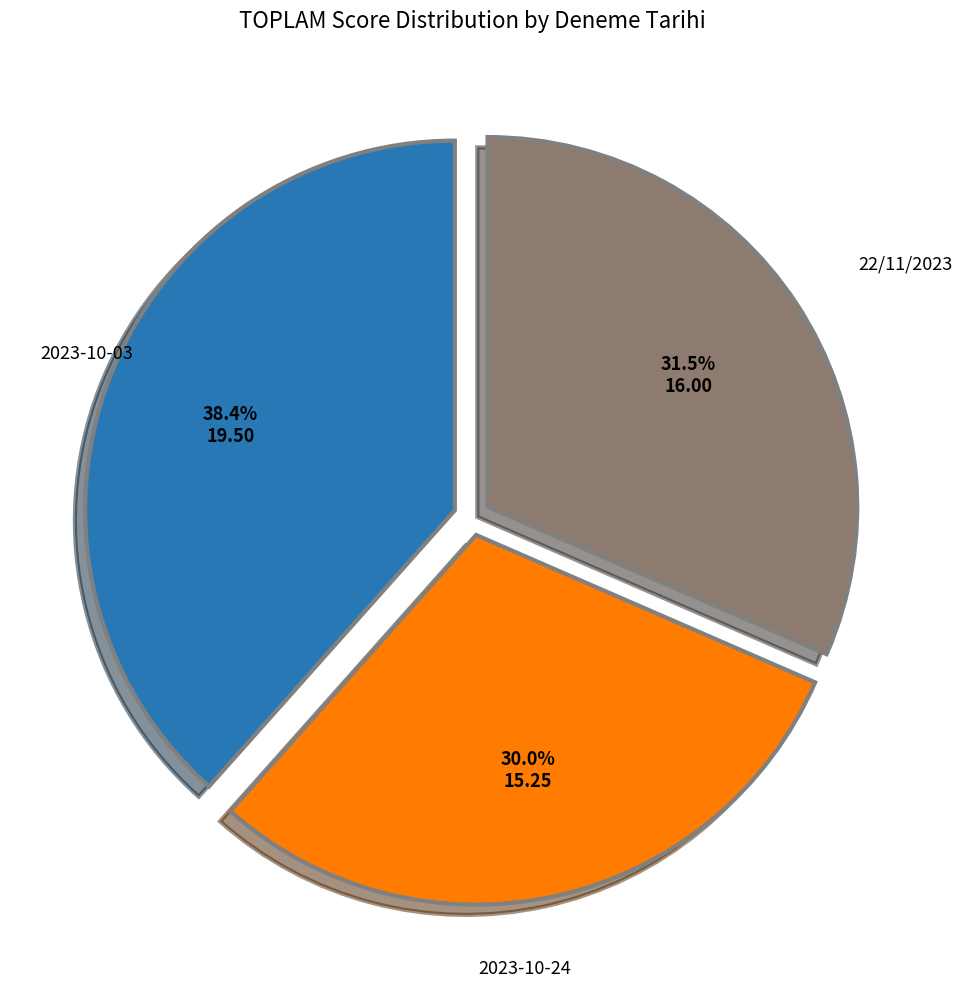

How many segments does this pie chart have?

3